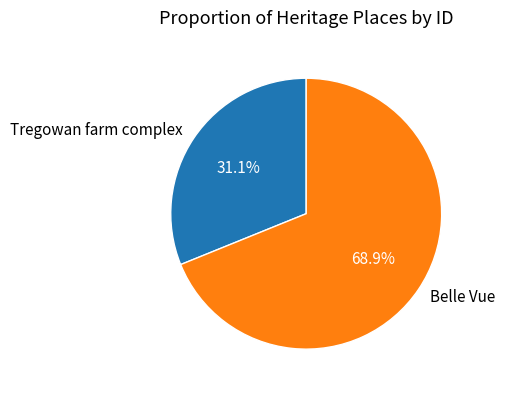

To the nearest percent, what portion does Belle Vue represent?

69%